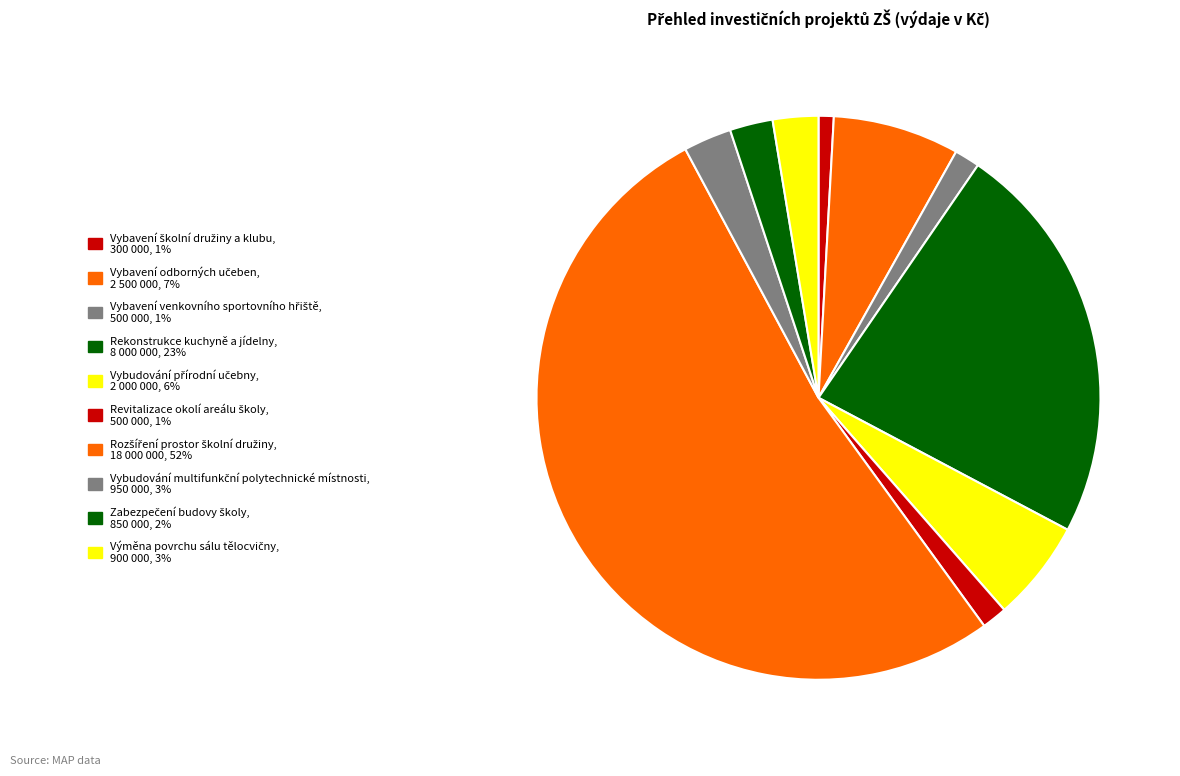

Count the number of slices in the pie.

10